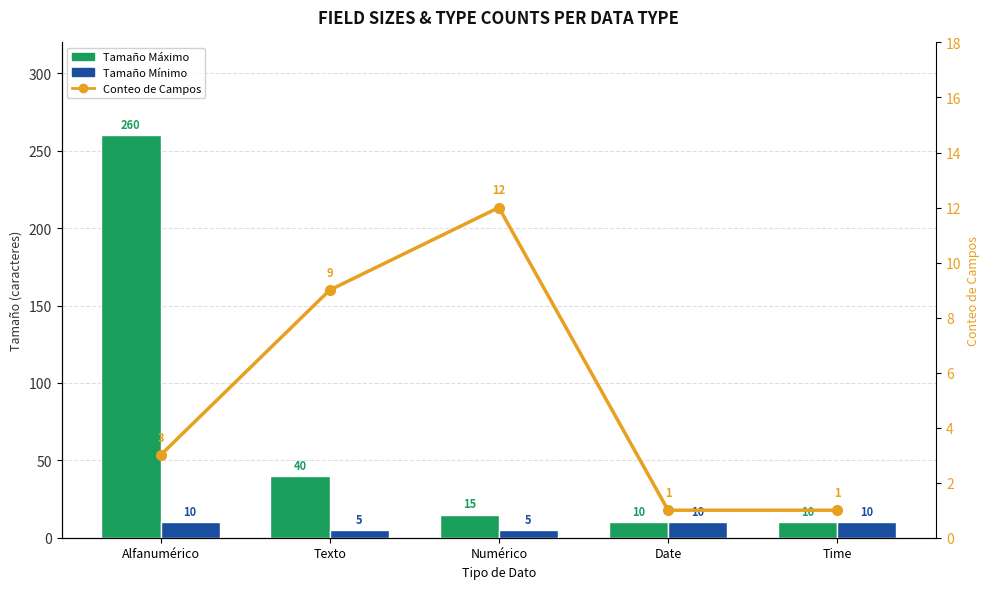

What is the label of the 5th bar from the left?

Time